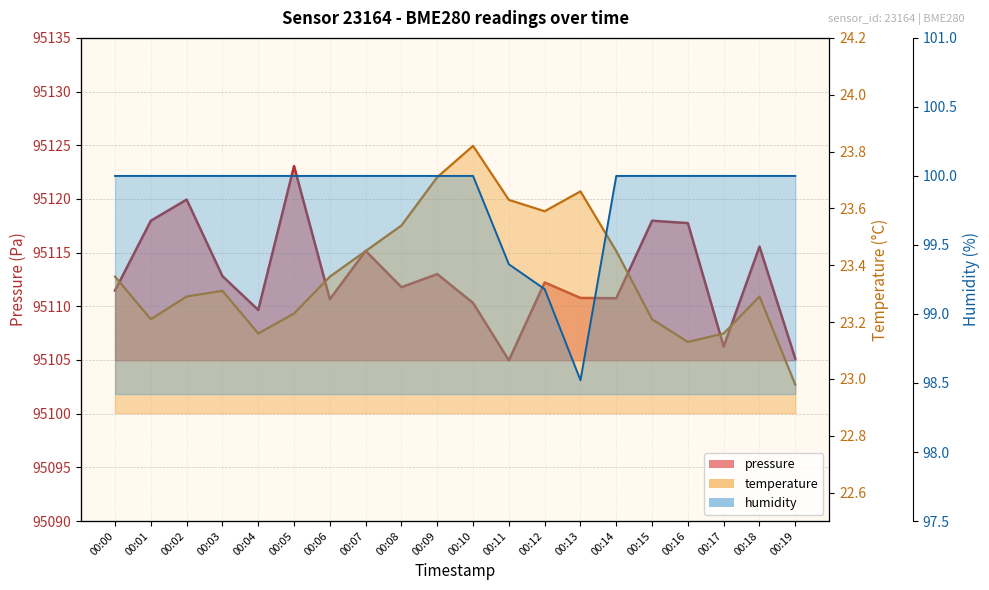

What is the sum of all humidity values?

1997.1